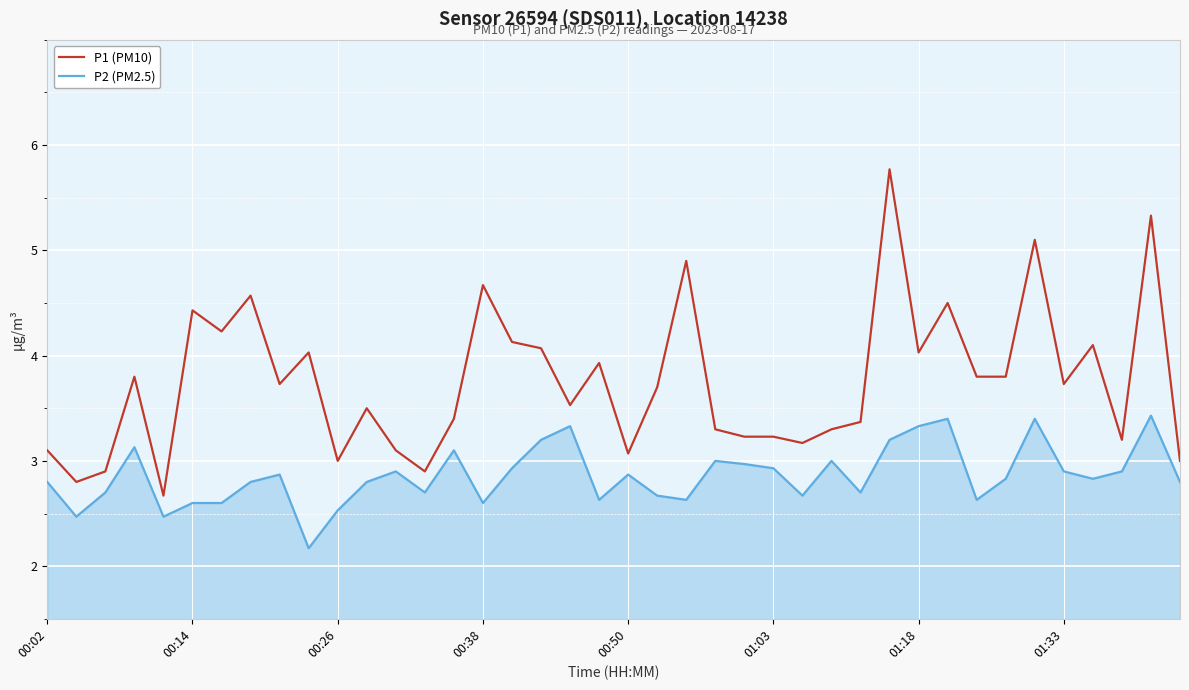

Rank the series by their maximum value, from lowest to highest.

P2 (PM2.5), P1 (PM10)